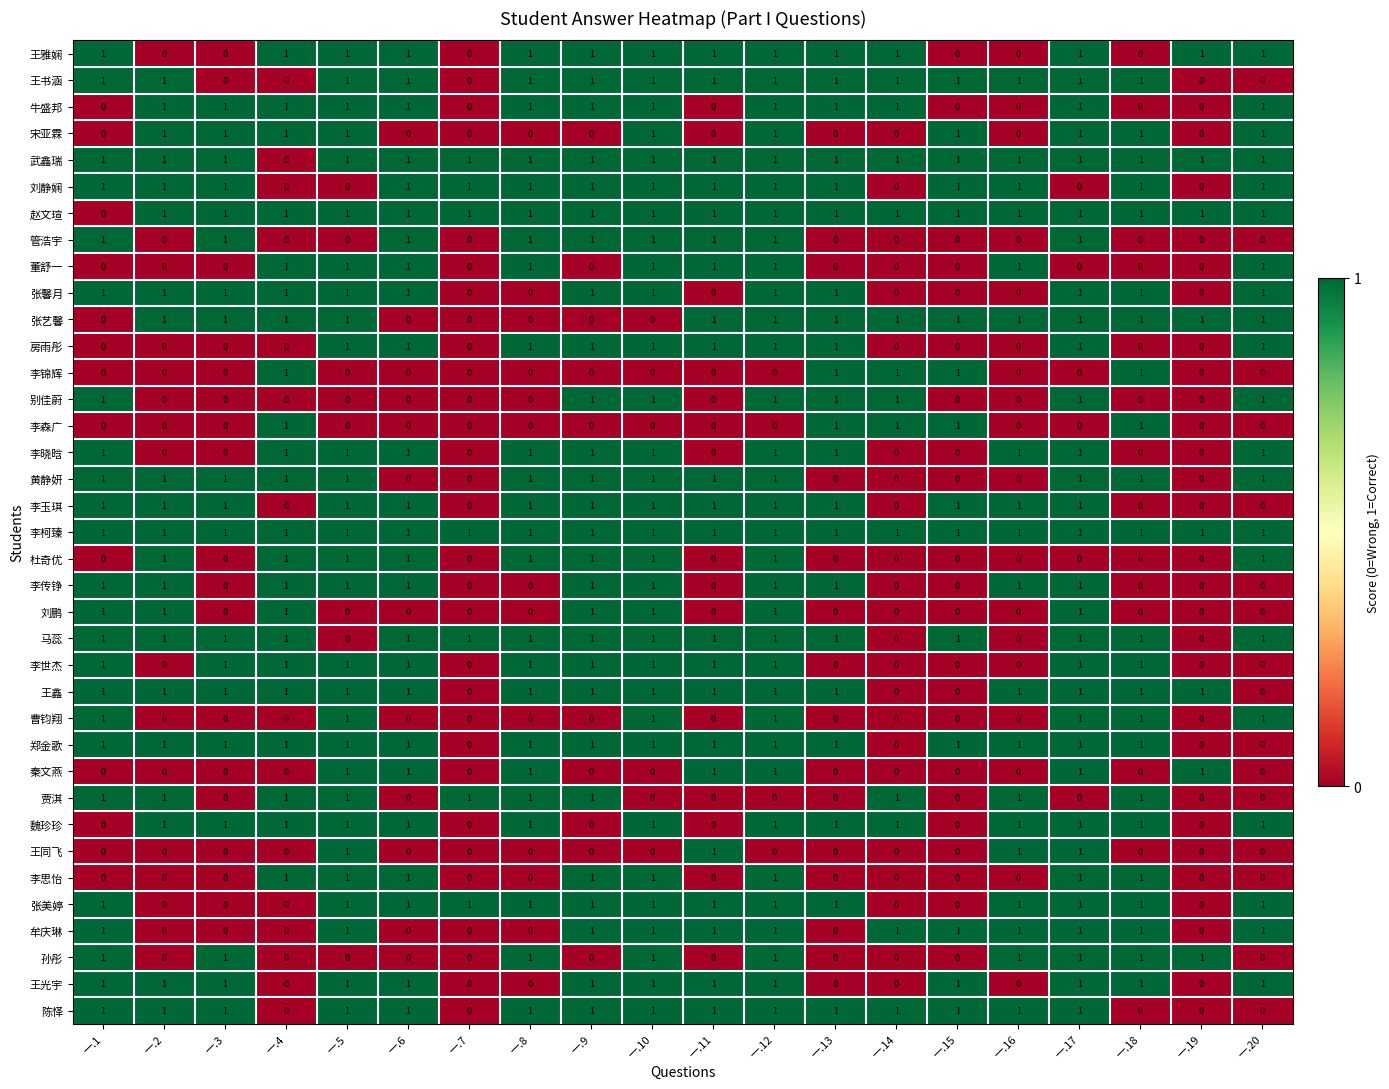

The 李传铮 series shows 0 at 一.20. True or false?

True